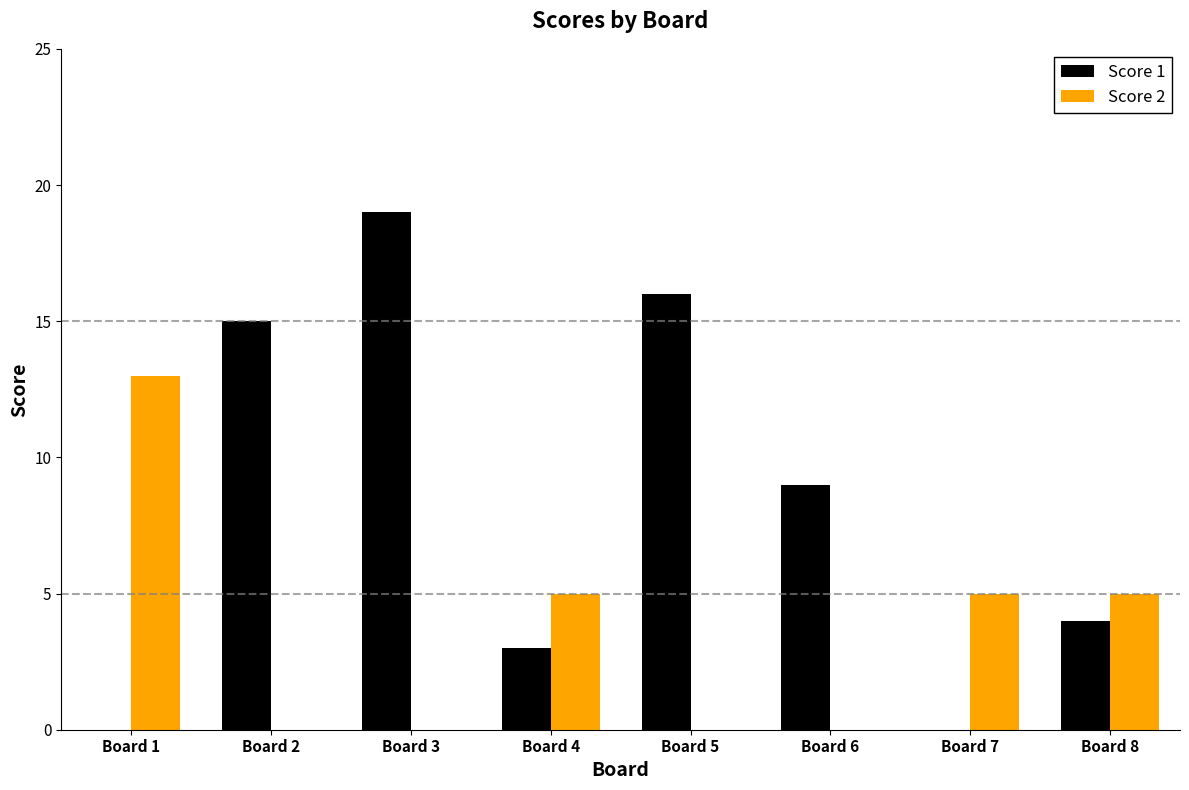

How many groups of bars are there?

8